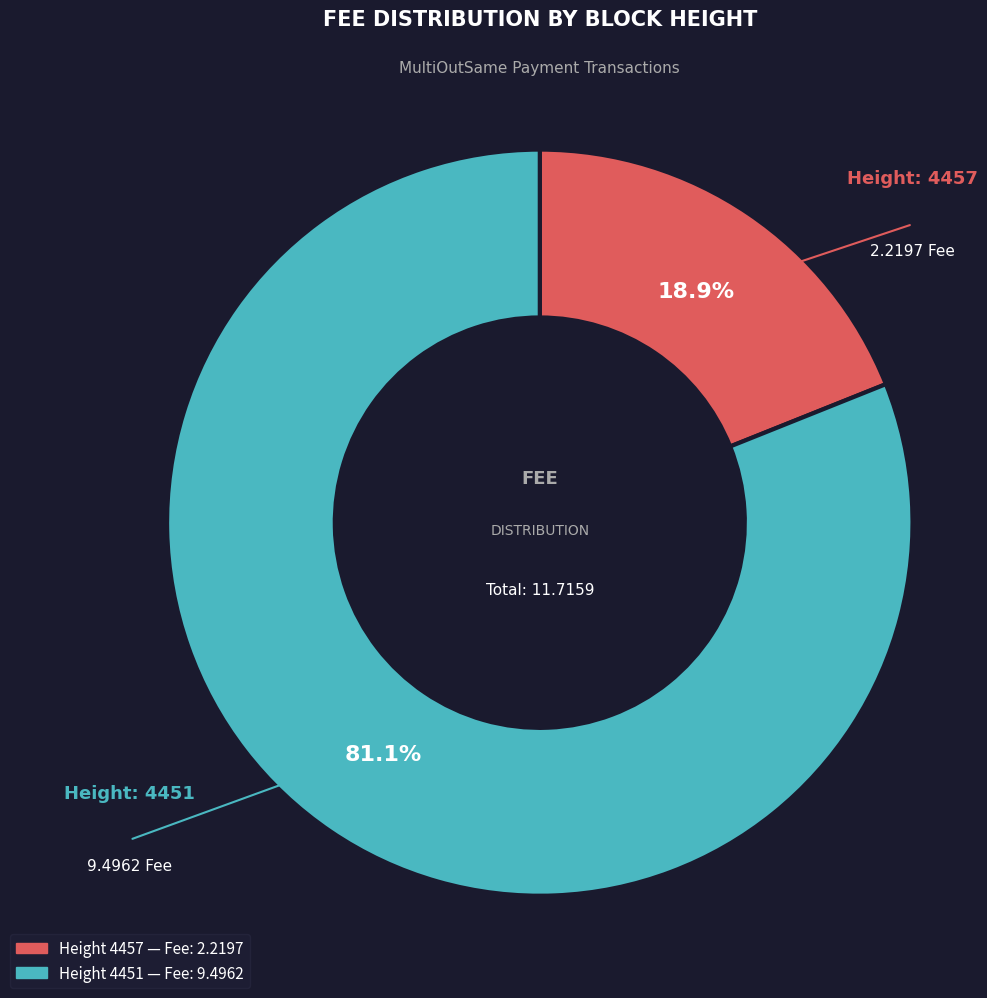

How many slices are in this pie chart?

2